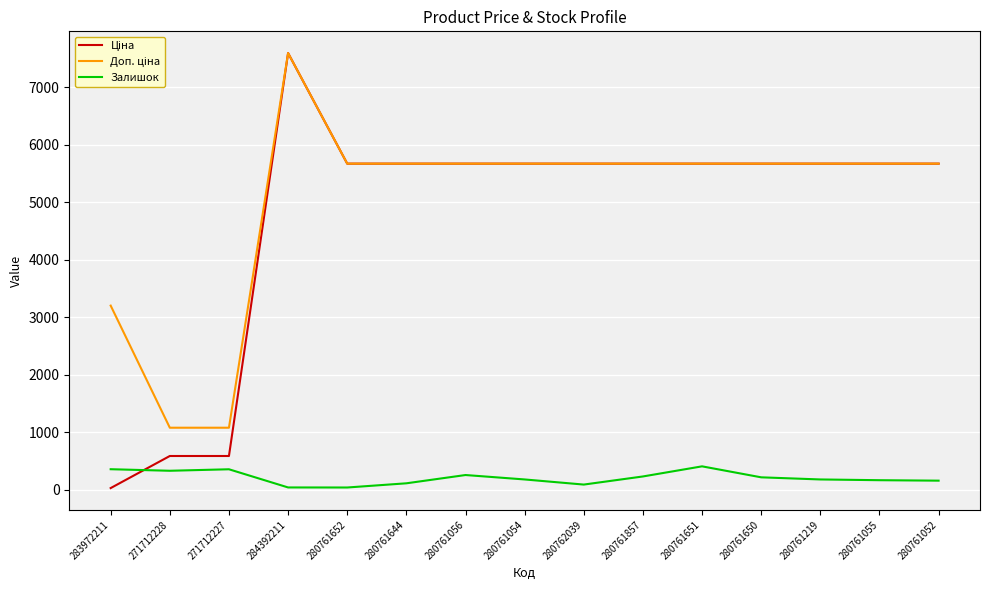

At which category is the sum across all series the highest?

284392211